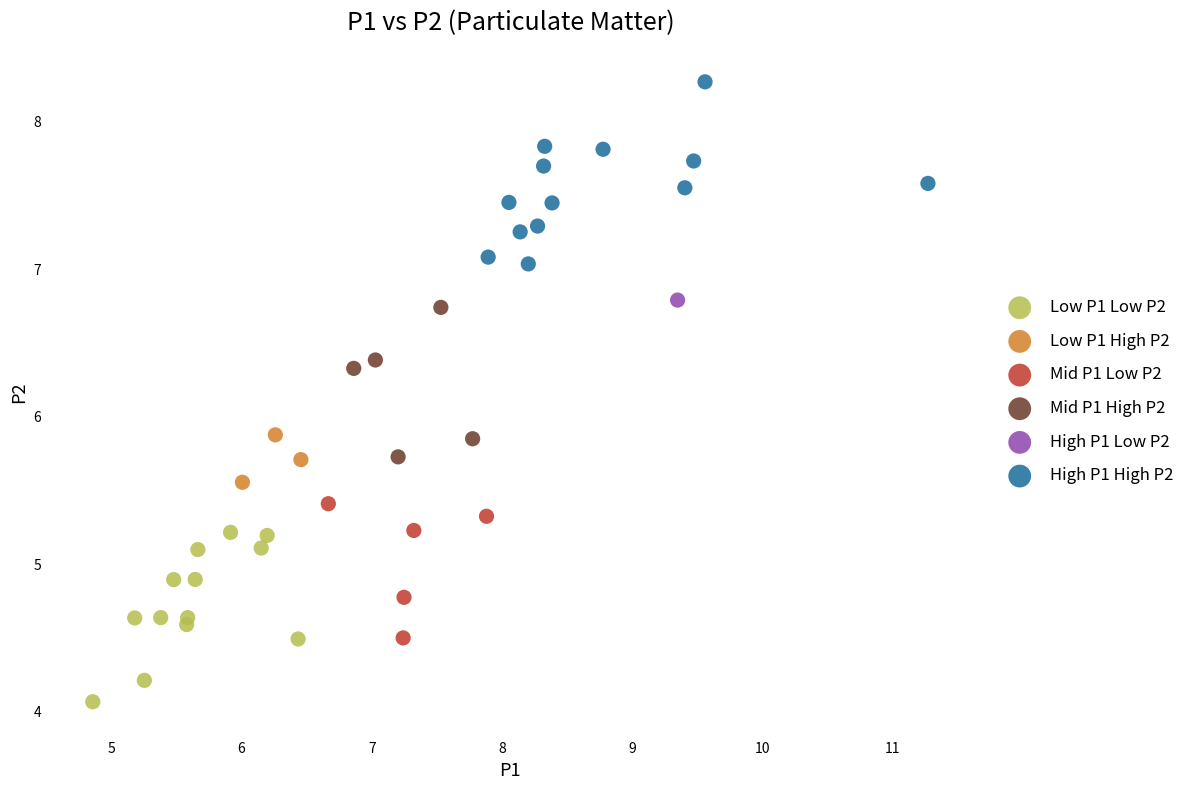

What are all the series names shown in the legend?

Low P1 Low P2, Low P1 High P2, Mid P1 Low P2, Mid P1 High P2, High P1 Low P2, High P1 High P2